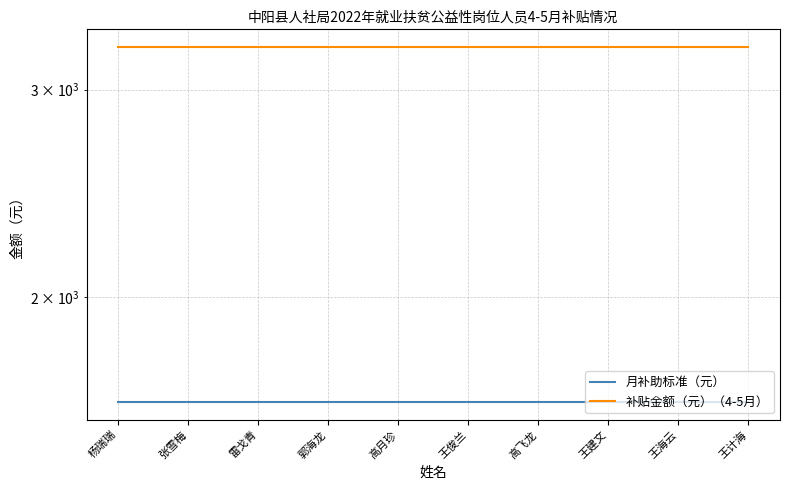

True or false: 补贴金额（元）（4-5月） has a value of 3260 at 王俊兰.

True